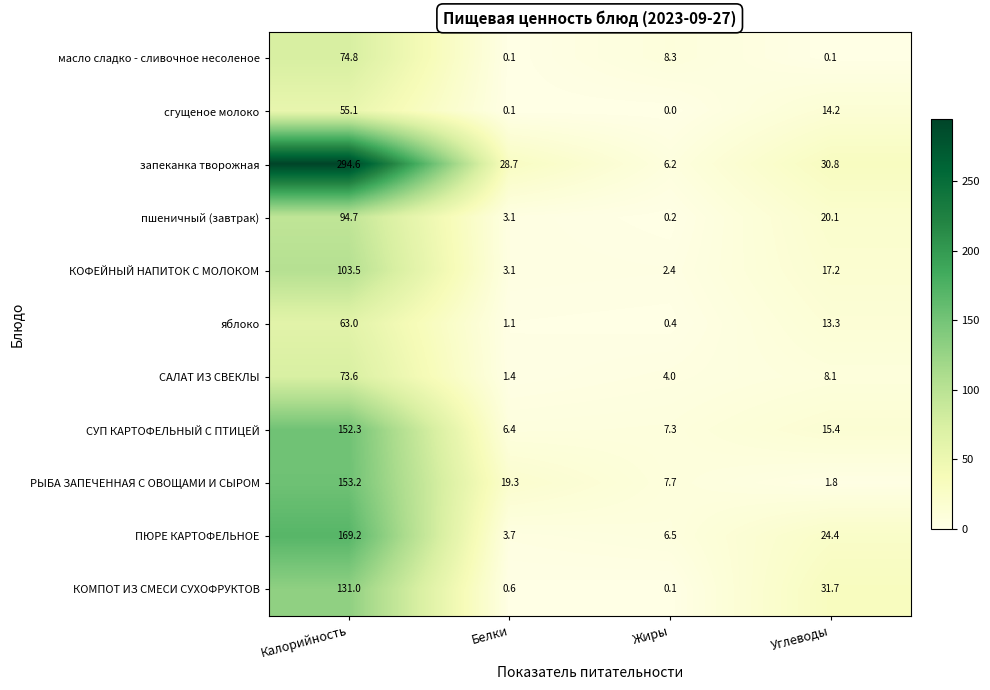

The КОМПОТ ИЗ СМЕСИ СУХОФРУКТОВ series shows 31.7 at Углеводы. True or false?

True